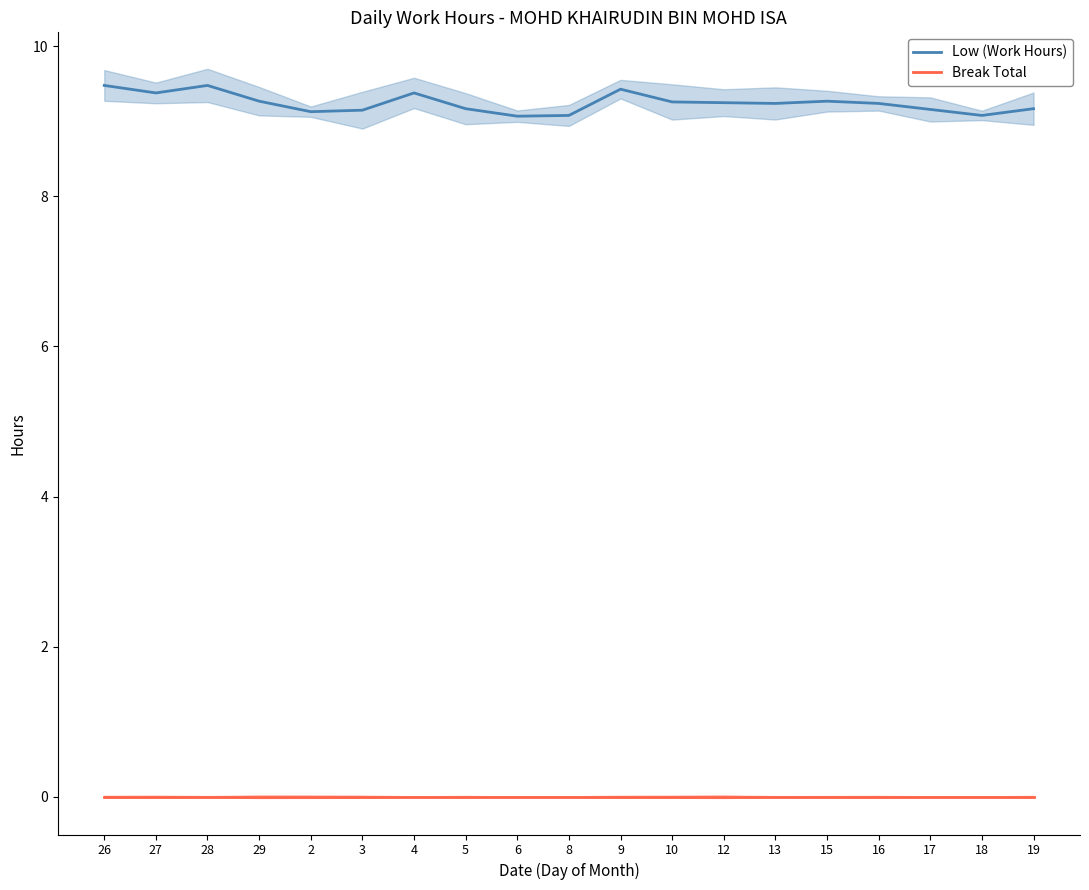

True or false: Break Total has more than 2 interior local peaks.

False